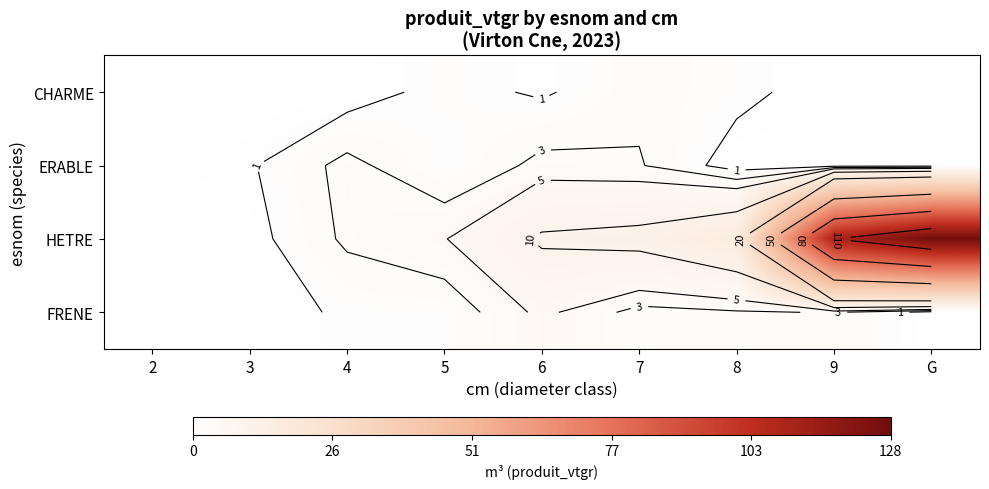

At which category does the chart reach its minimum across all series?

3